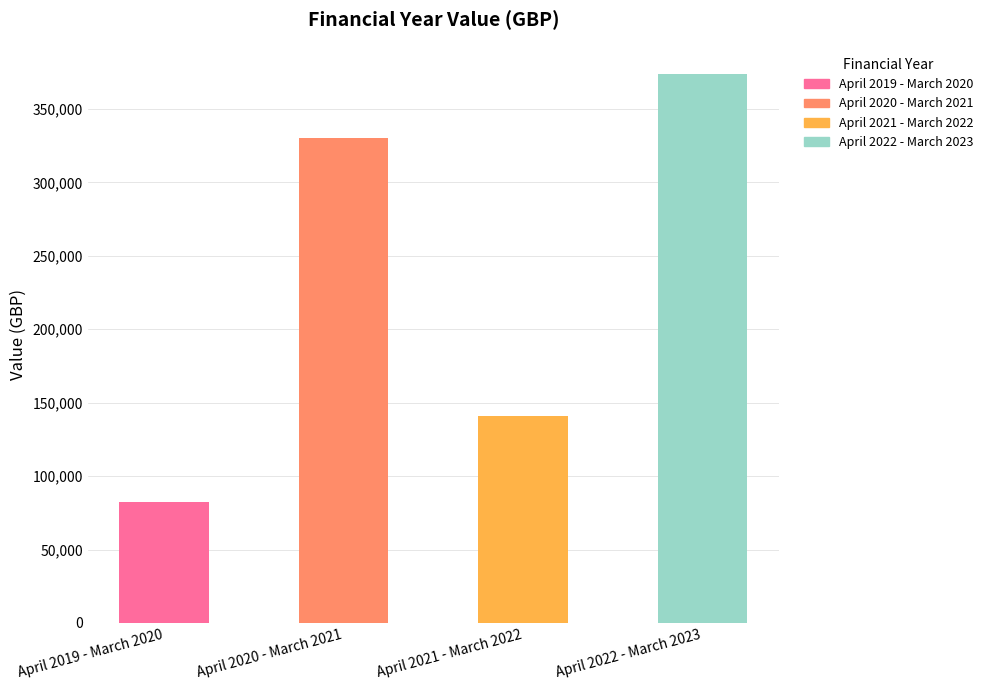

What is the change in value from April 2019 - March 2020 to April 2021 - March 2022?

+58708.6